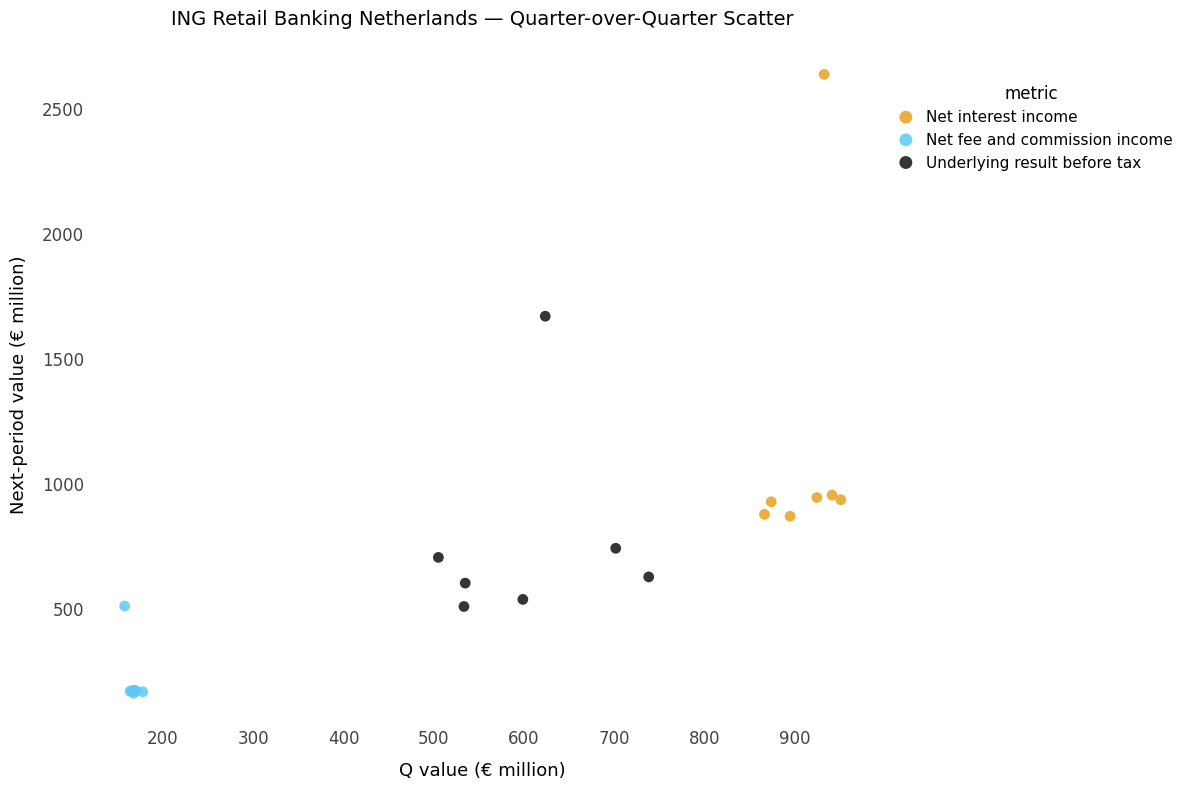

Which series contains the highest Y value?

Net interest income